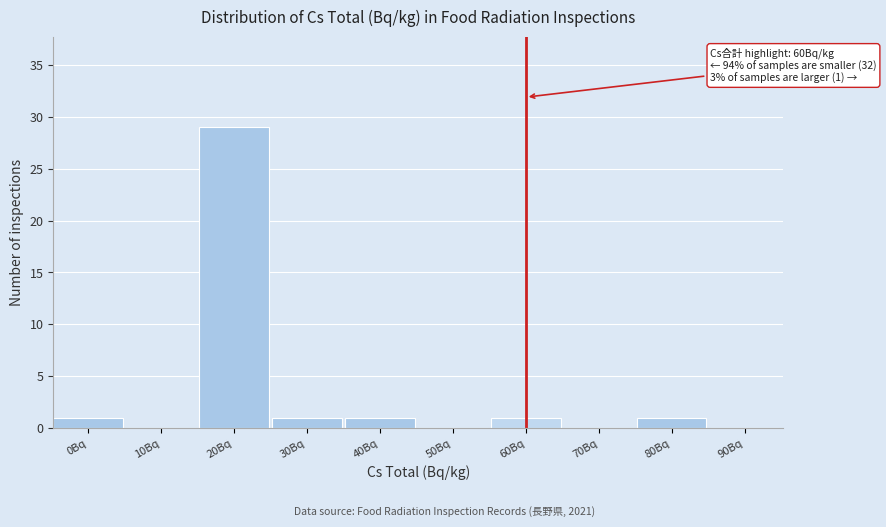

Reading right to left, transcribe all the data shown in this chart.

90Bq=0	80Bq=1	70Bq=0	60Bq=1	50Bq=0	40Bq=1	30Bq=1	20Bq=29	10Bq=0	0Bq=1